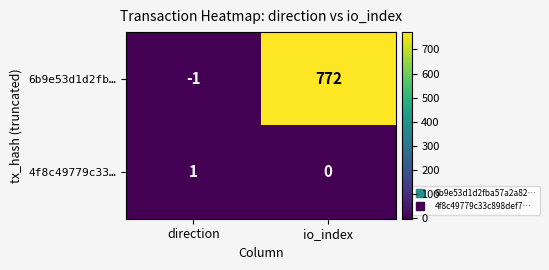

The value of 6b9e53d1d2fb… at io_index is 314. True or false?

False